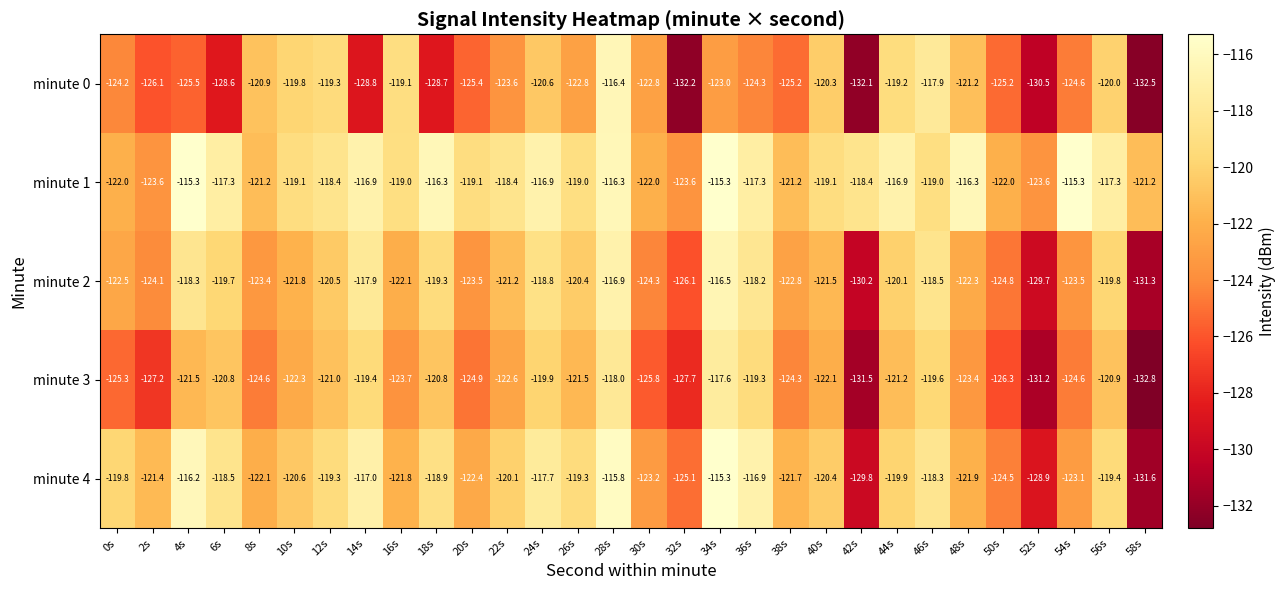

Which series has the largest range (max minus min)?

minute 4